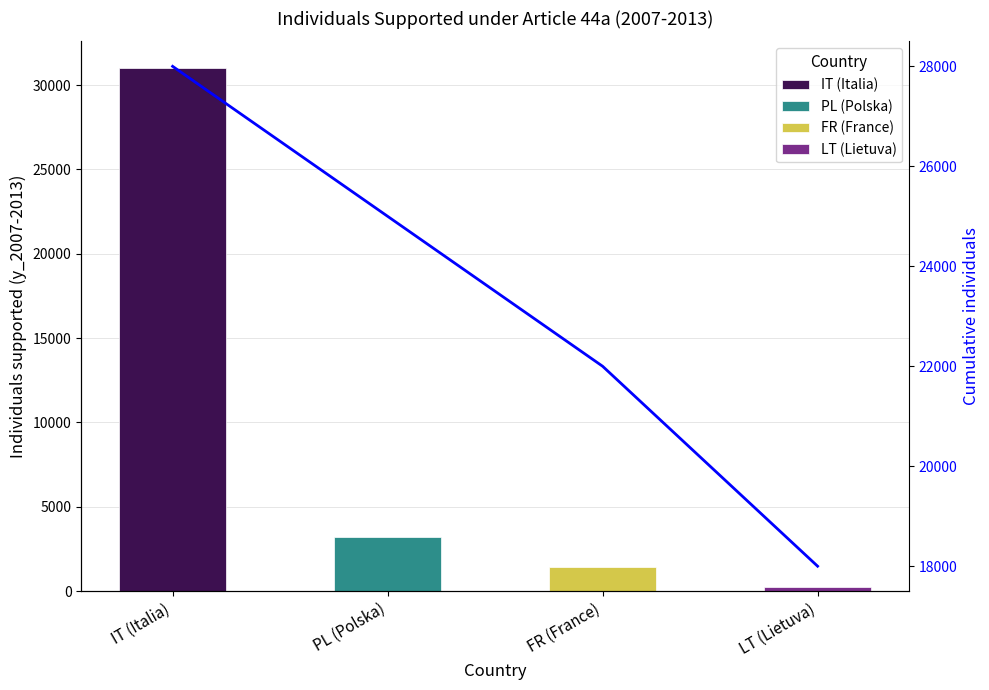

What is the label of the 3rd bar from the left?

FR (France)